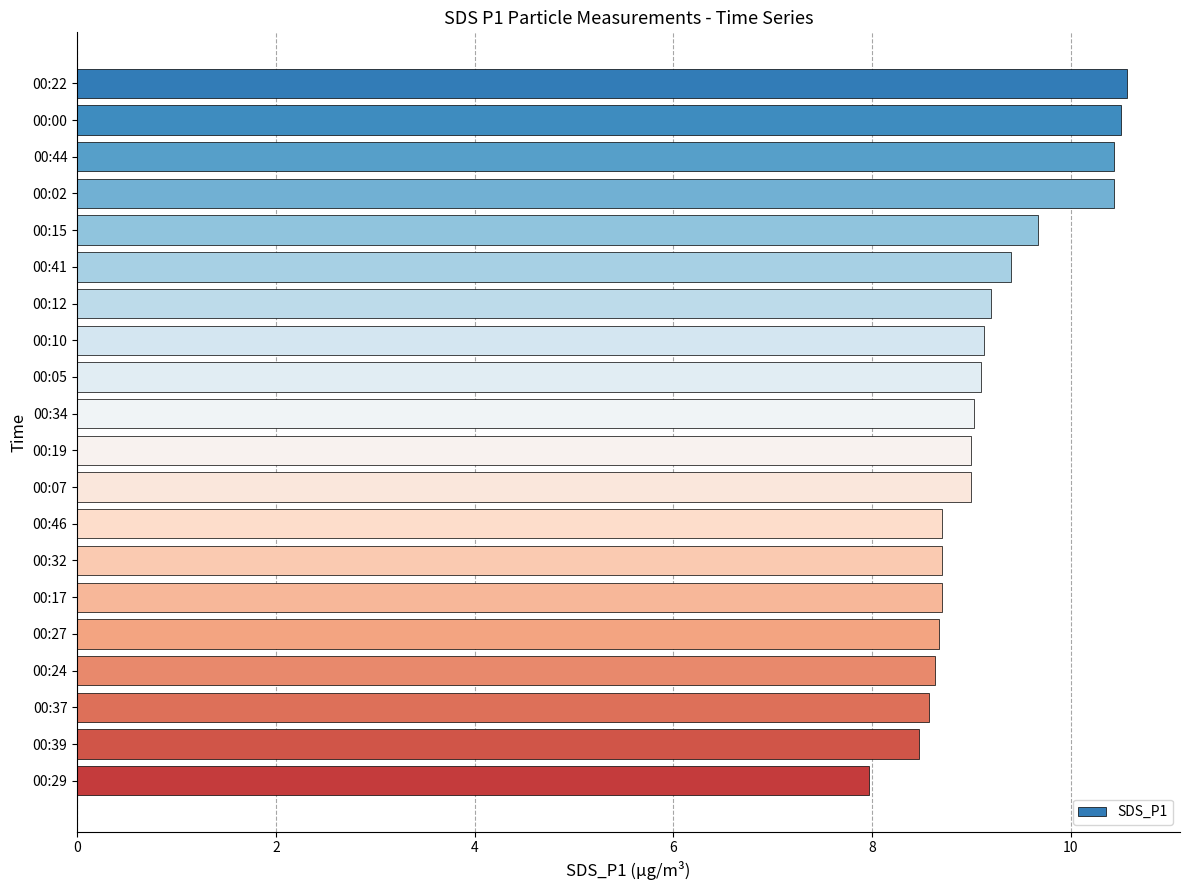

Approximately how many times larger is the value at 00:00 compared to 00:46?

1.2